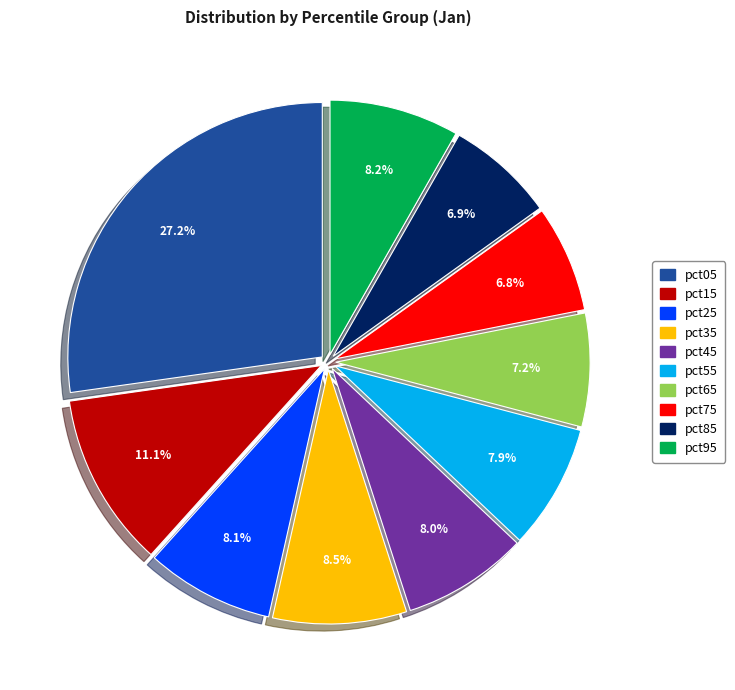

Which slice is the largest?

pct05